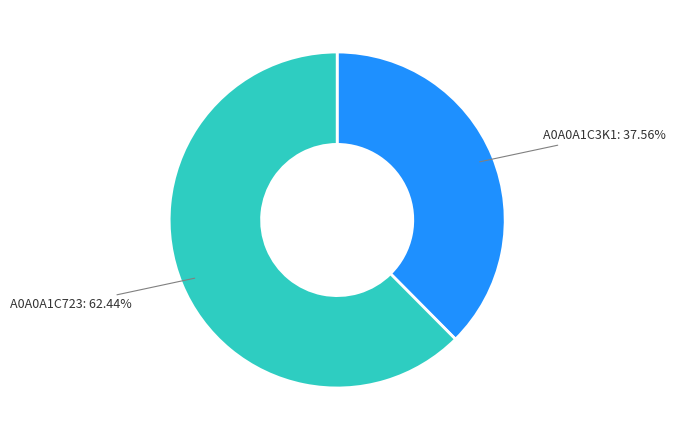

Count the number of slices in the pie.

2